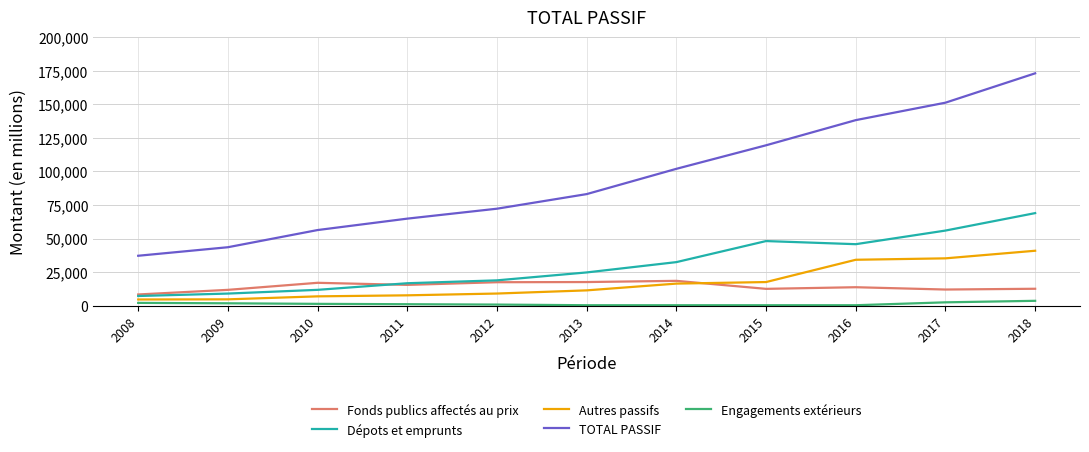

True or false: TOTAL PASSIF and Dépots et emprunts cross at least once.

False